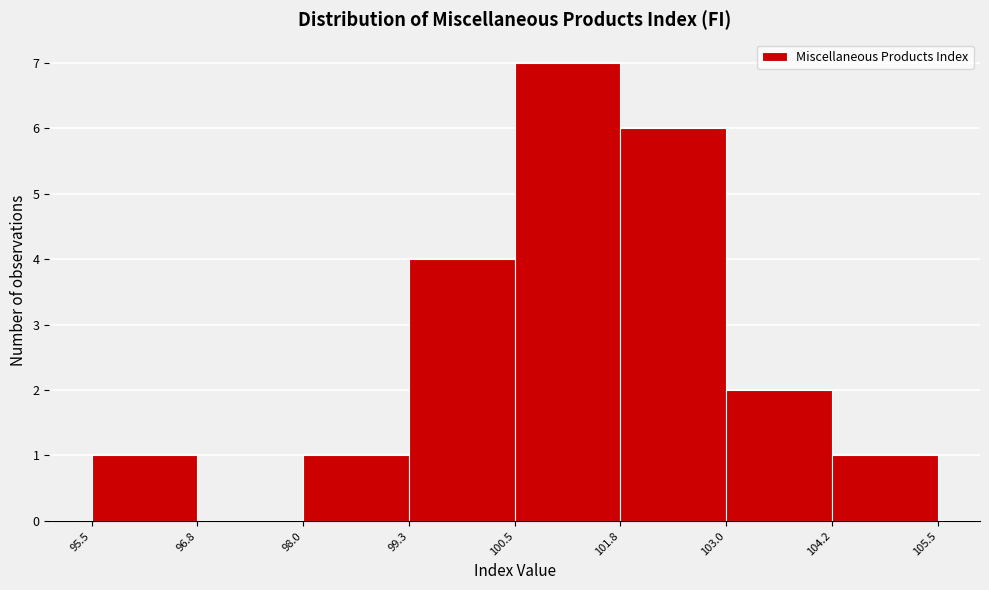

Reading left to right, list every bar in this chart as the range it spans on the x-axis followed by its height. The values are not printed on the chart, so give them approximately, as read against the axis.

95.5 to 96.8: 1
96.8 to 98.0: 0
98.0 to 99.3: 1
99.3 to 100.5: 4
100.5 to 101.8: 7
101.8 to 103.0: 6
103.0 to 104.2: 2
104.2 to 105.5: 1